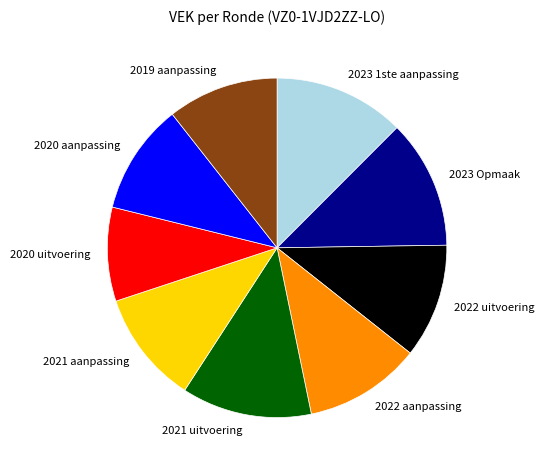

Does 2021 uitvoering represent more than half of the total?

No